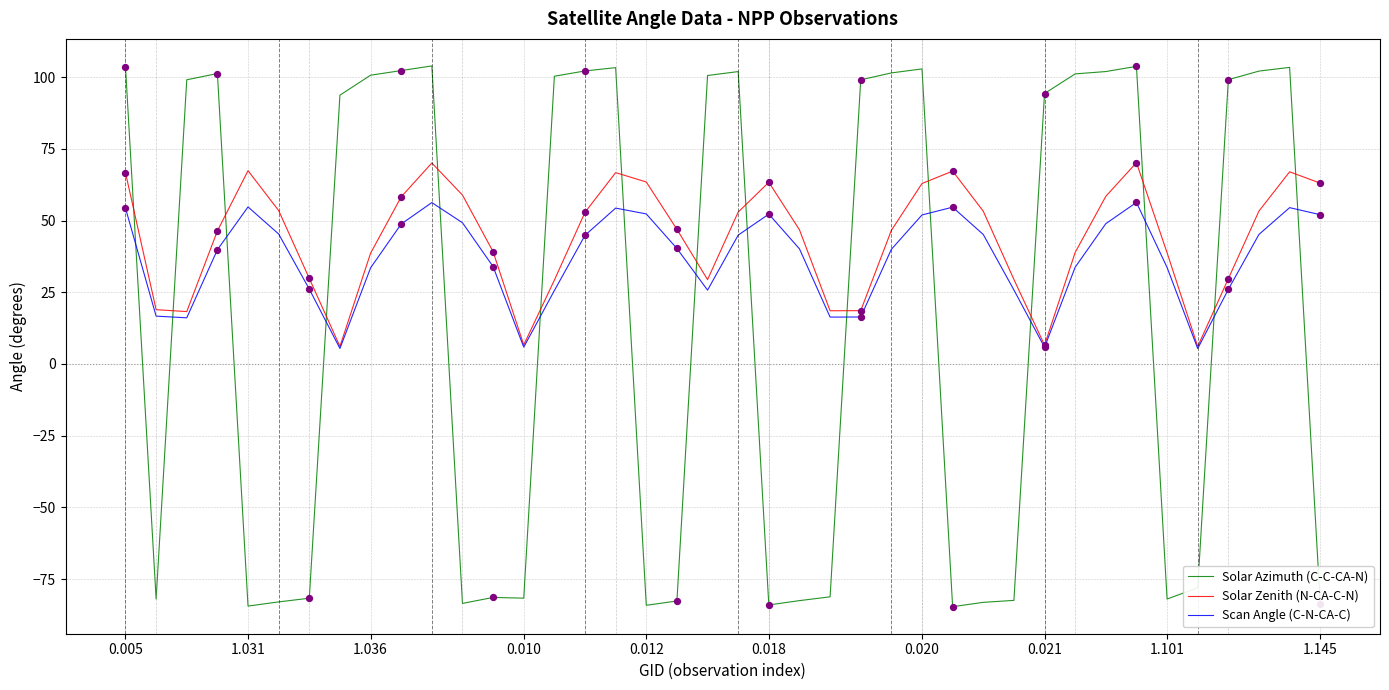

Which series has the widest spread of values?

Solar Azimuth (C-C-CA-N)